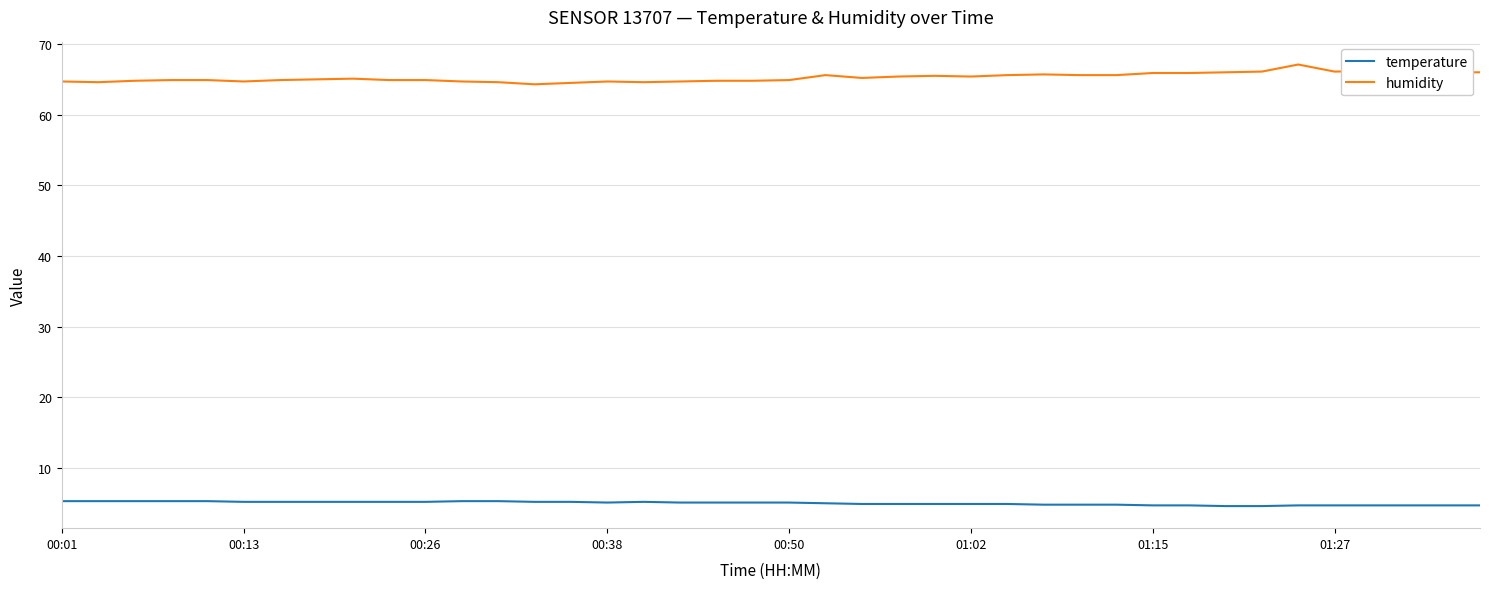

Which series has the largest total across all categories?

humidity